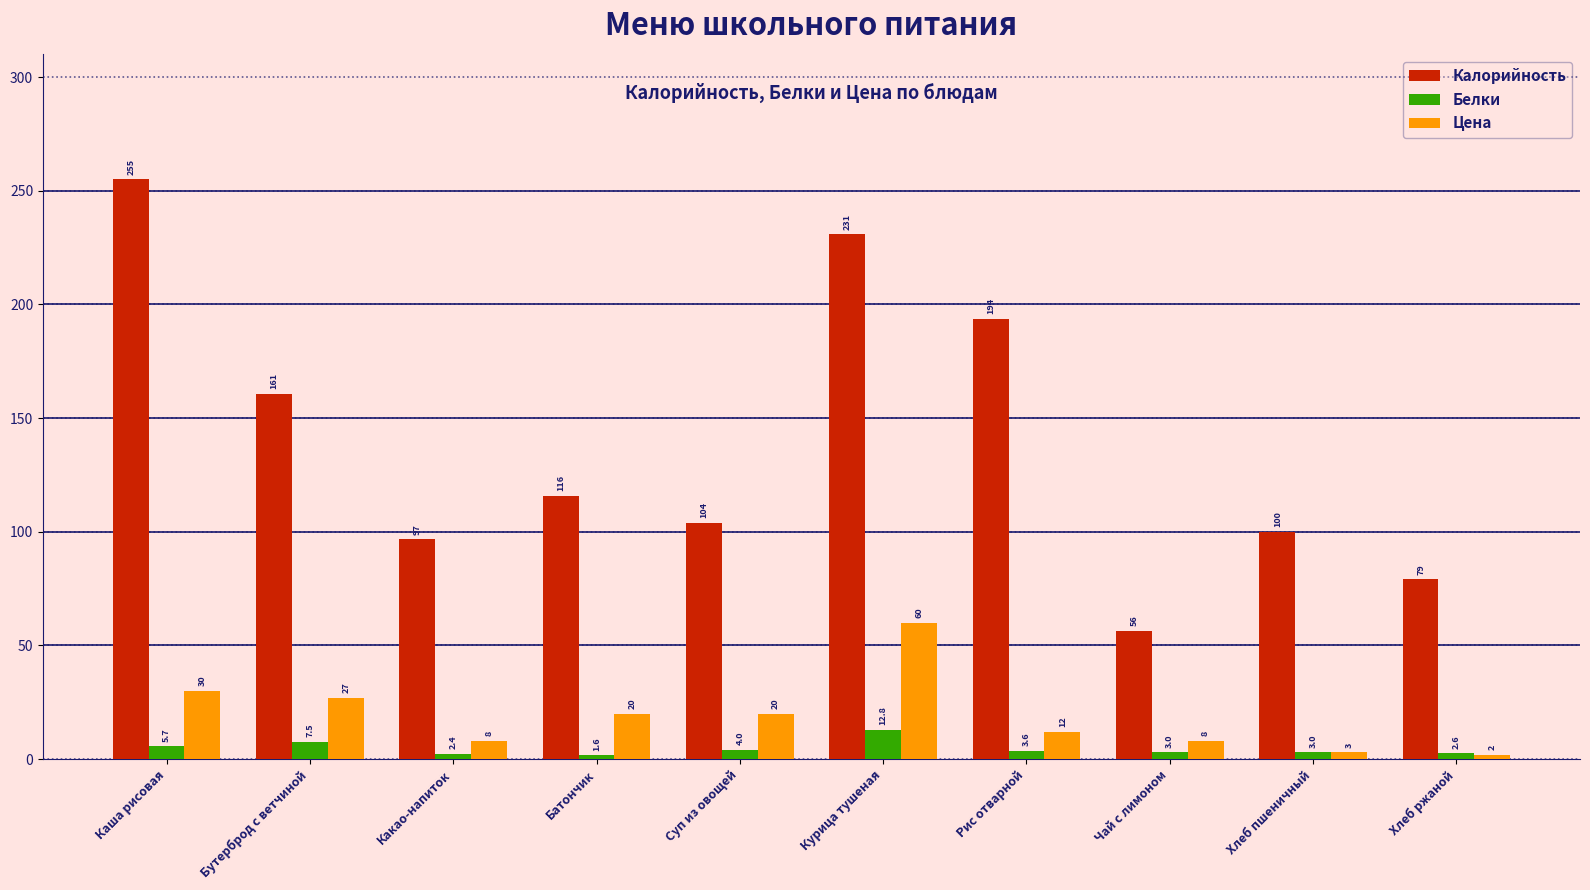

What is the total value across all series at Хлеб ржаной?

83.8